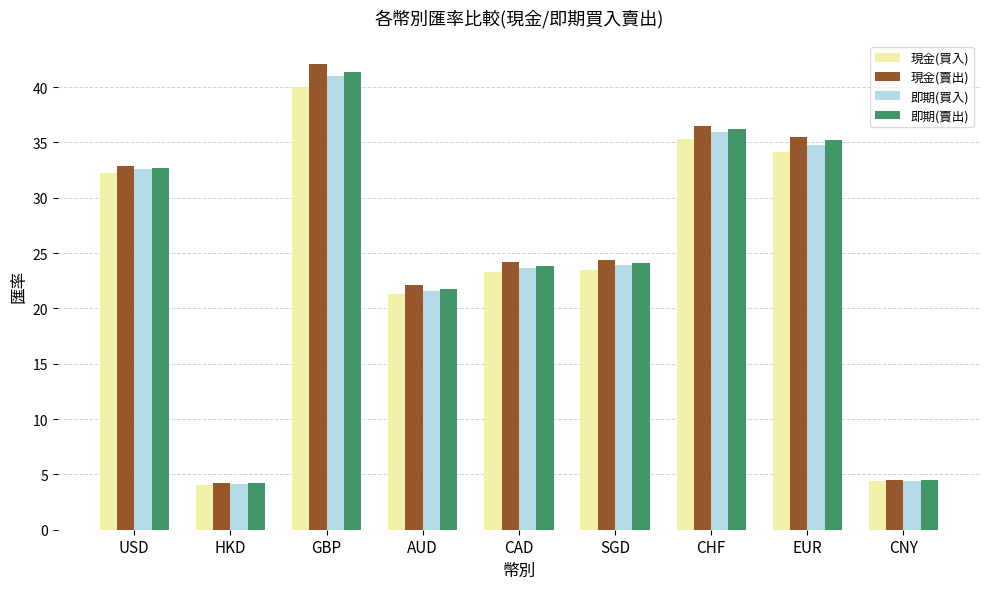

What is the label of the 9th bar from the right?

USD